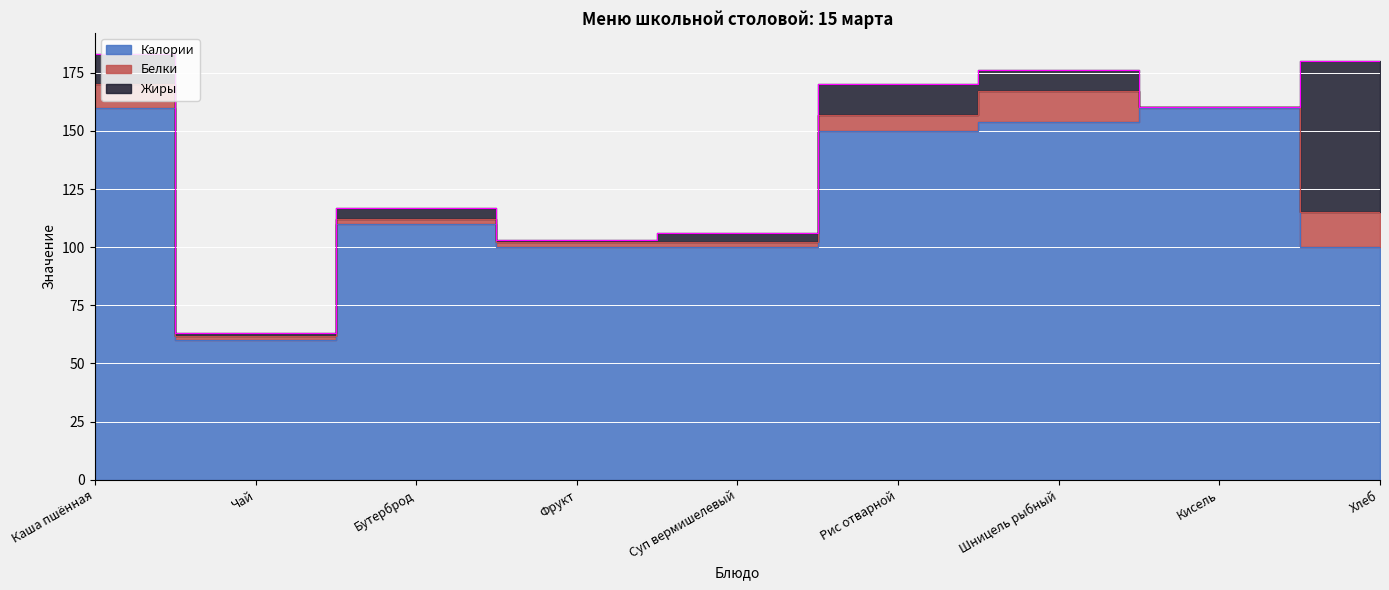

True or false: Белки and Калории intersect in this chart.

False